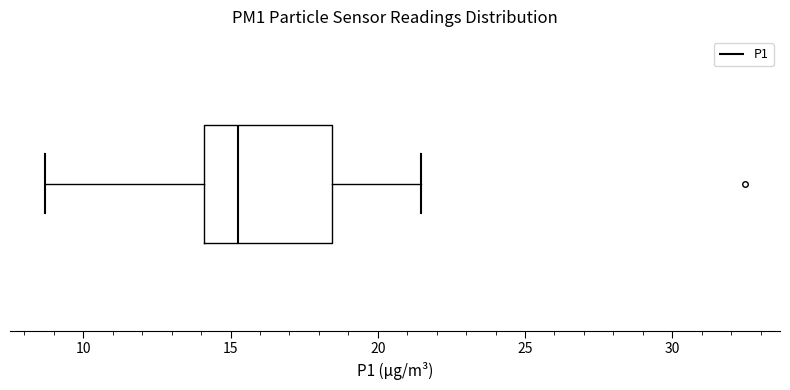

Read this box plot against the x-axis: the position of the median line, the range covered by the box, and the ends of both whiskers. The values are not printed on the chart, so give them approximately, as read against the axis.

median 15.5, box 14.0 to 18.5, whiskers 8.5 to 21.5